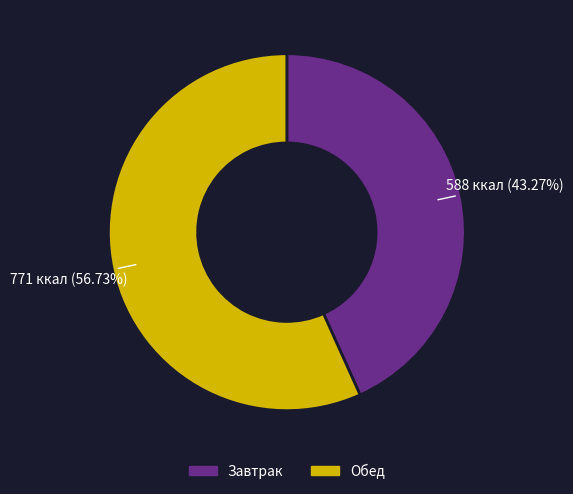

To the nearest percent, what is the difference between the largest and smallest slice percentages?

13%